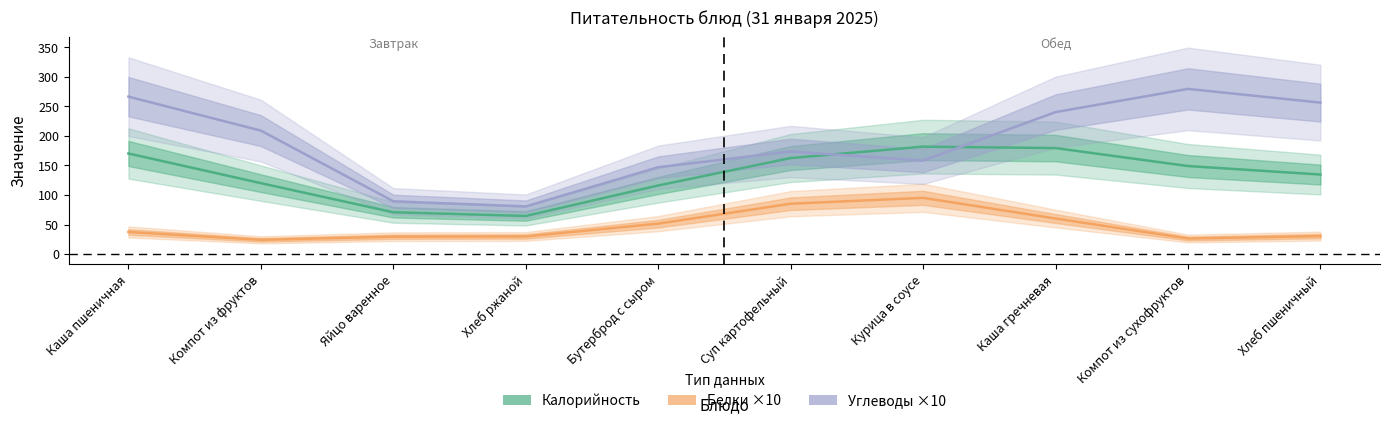

Which label corresponds to the smallest value in the chart?

Компот из фруктов